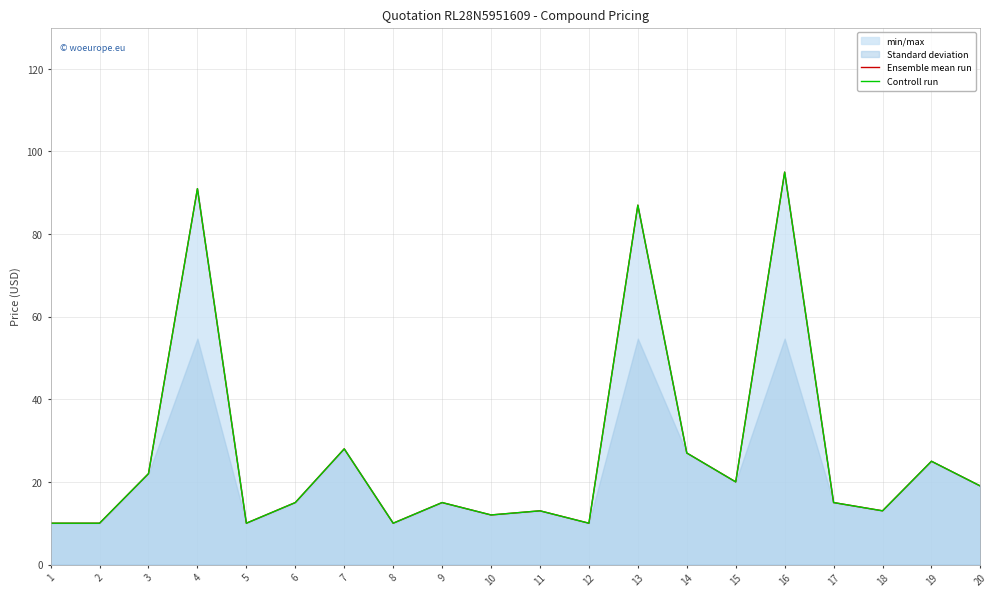

Does the chart have visible grid lines?

Yes